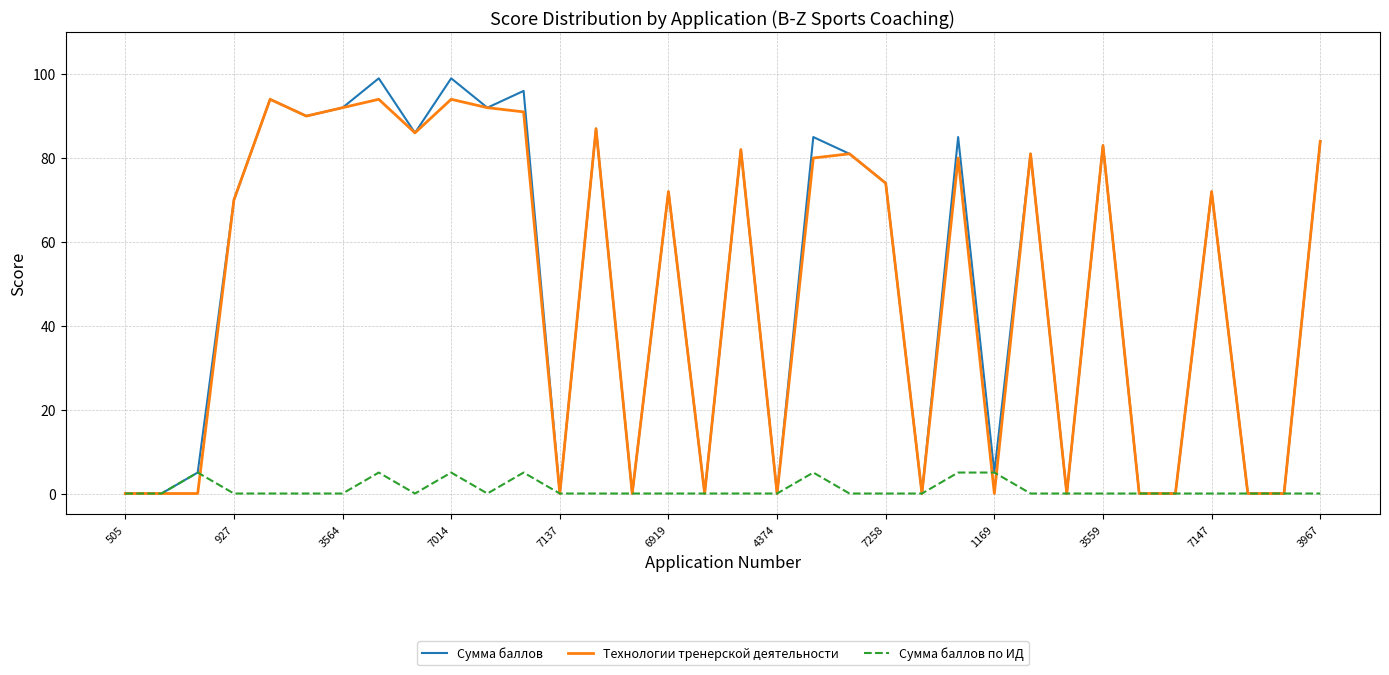

Which series has the widest spread of values?

Сумма баллов